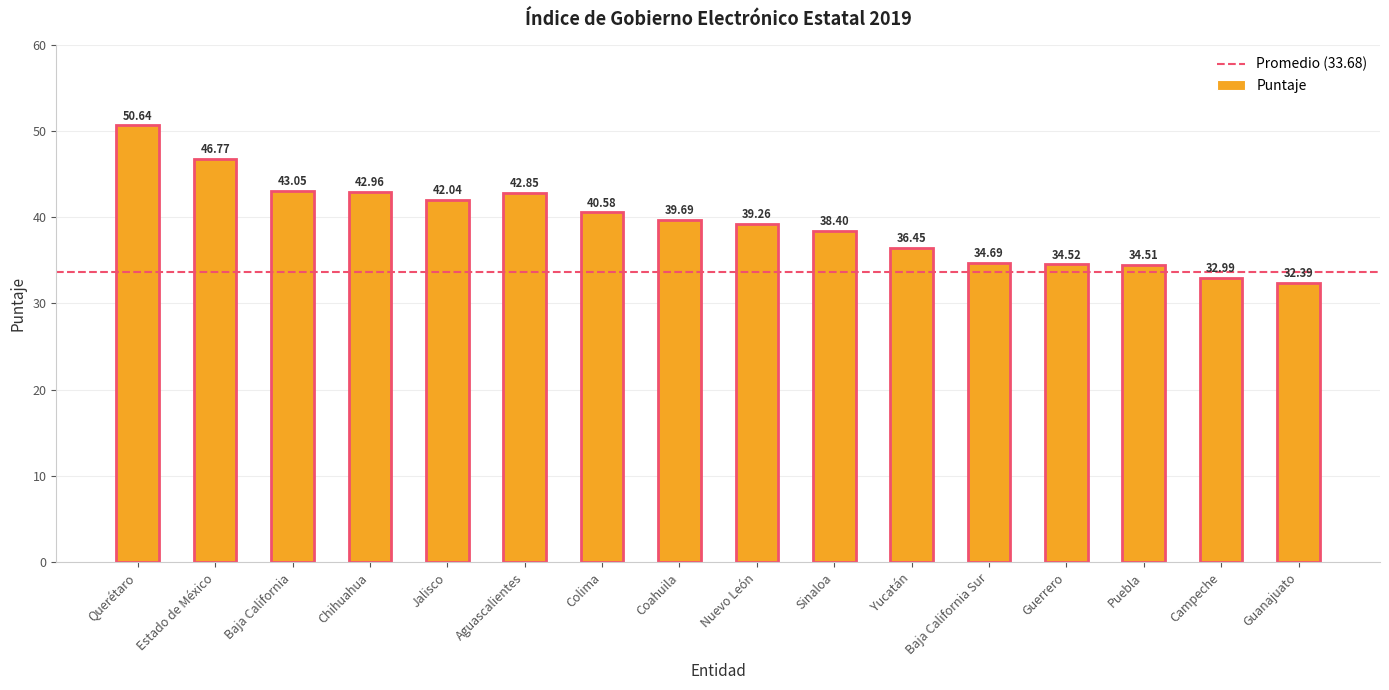

Count the number of values greater than 39.

9